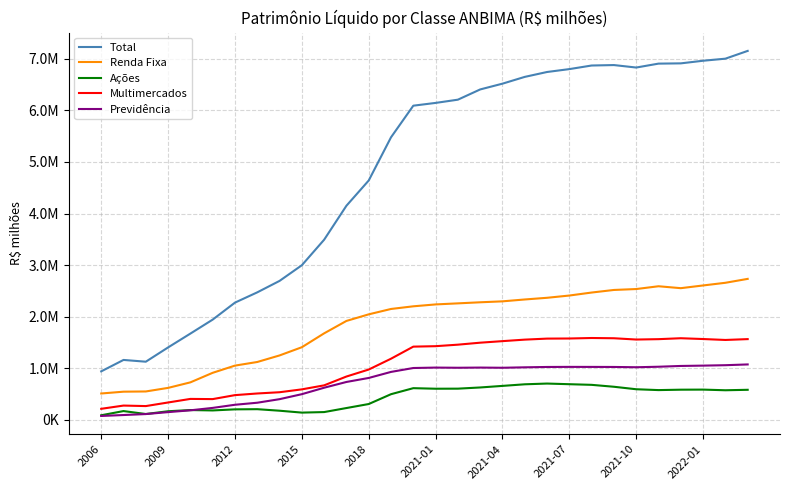

What are all the series names shown in the legend?

Total, Renda Fixa, Ações, Multimercados, Previdência